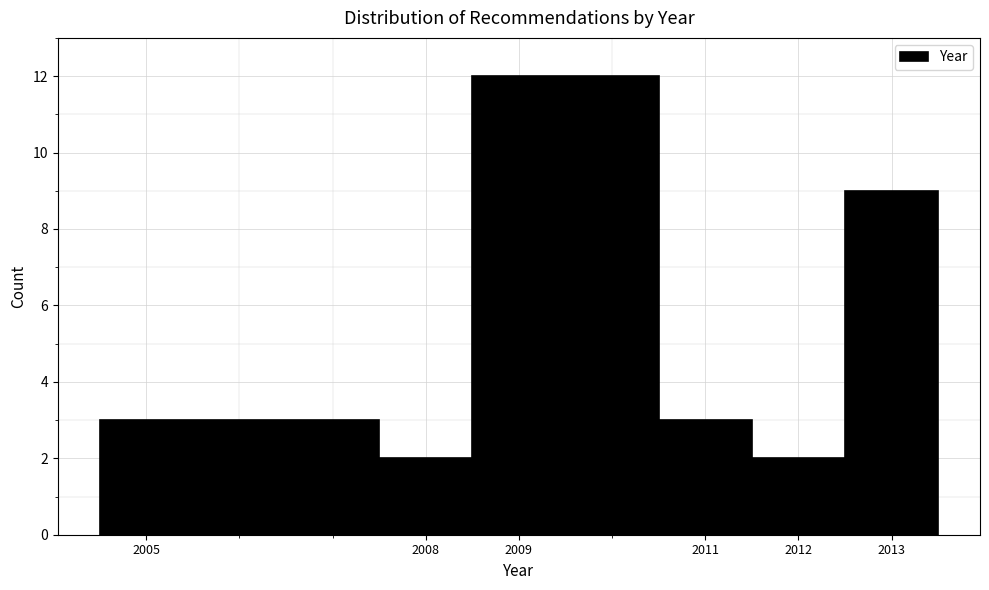

Reading left to right, transcribe this chart: for each bar, give the range it covers on the x-axis and its height. The values are not printed on the chart, so give them approximately, as read against the axis.

2004.5 to 2007.5: 3
2007.5 to 2008.5: 2
2008.5 to 2010.5: 12
2010.5 to 2011.5: 3
2011.5 to 2012.5: 2
2012.5 to 2013.5: 9